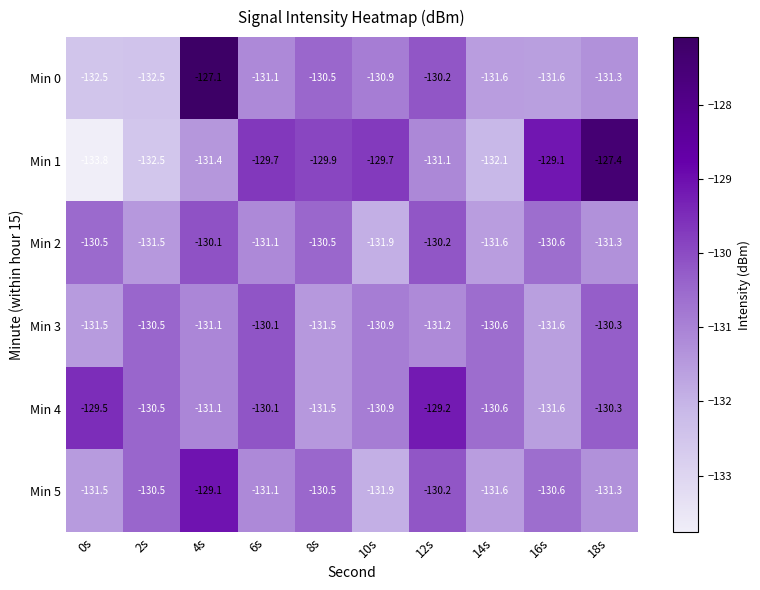

What is the average value of the Min 2 series?

-130.9